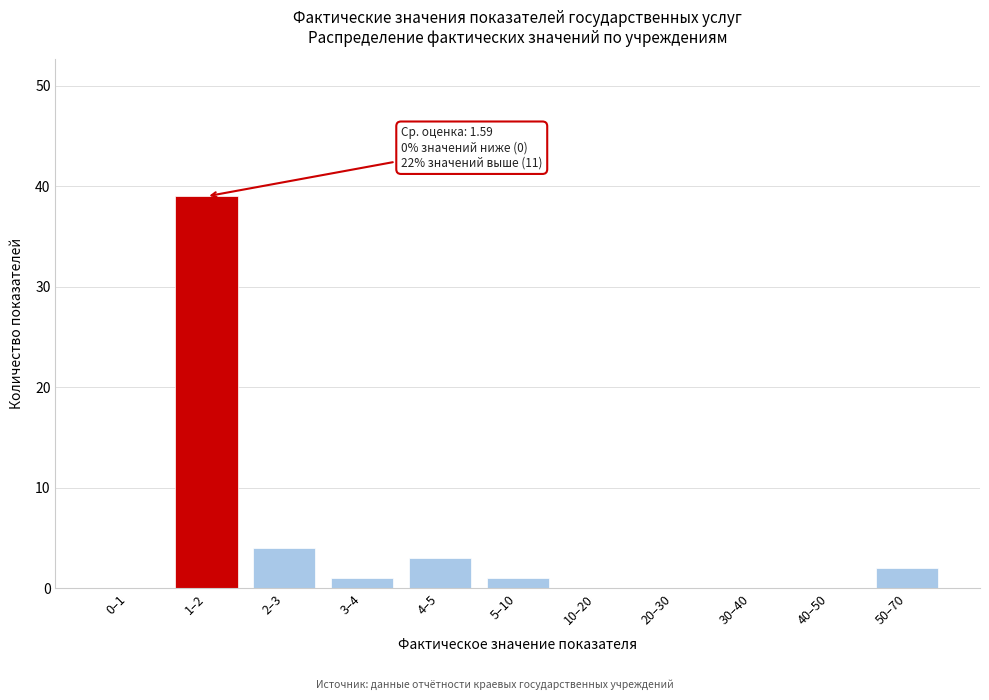

Reading left to right, what are all the values shown in this chart?

0–1=0	1–2=39	2–3=4	3–4=1	4–5=3	5–10=1	10–20=0	20–30=0	30–40=0	40–50=0	50–70=2